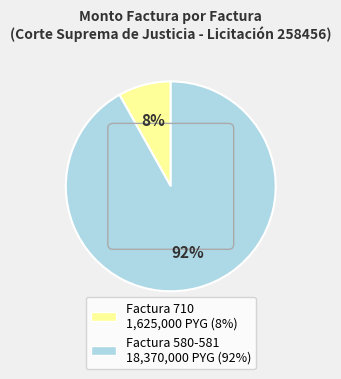

Is there a majority slice in this chart?

Yes